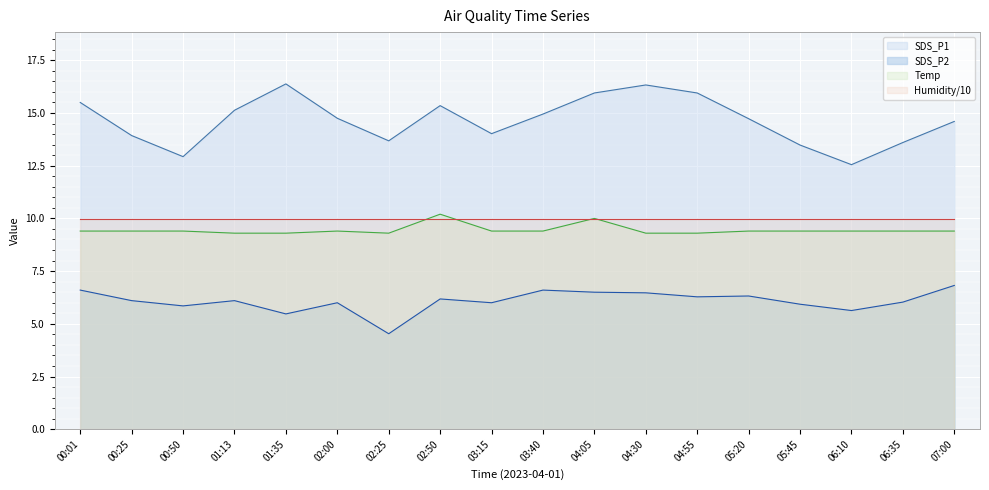

How many lines are shown in the chart?

4